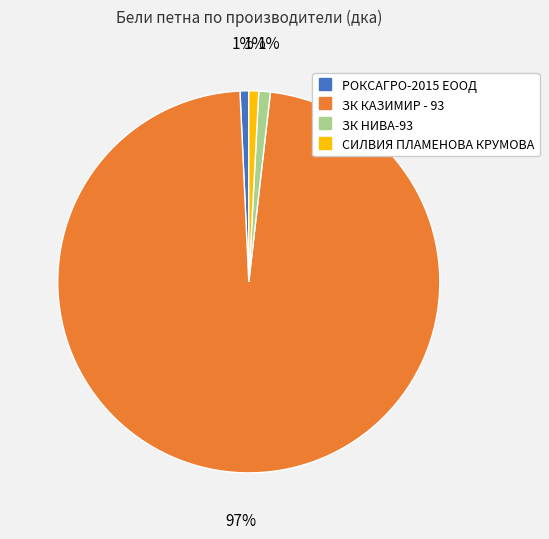

What is the largest slice in the pie chart?

ЗК КАЗИМИР - 93